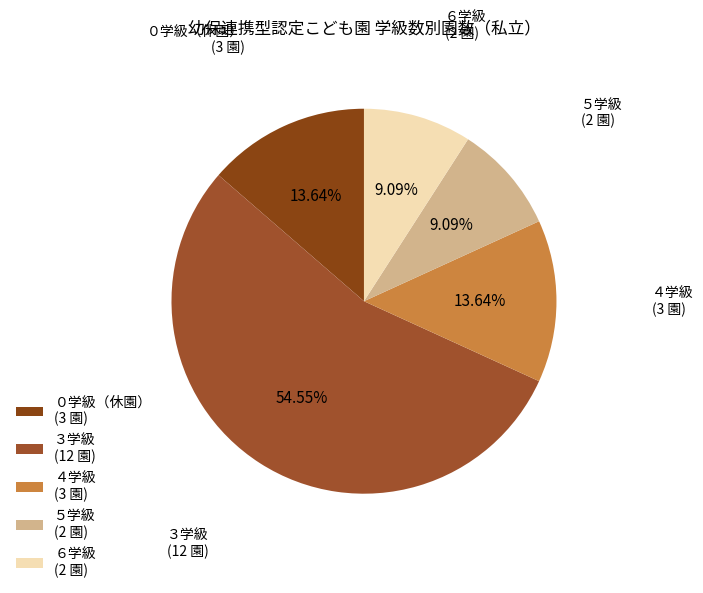

What is the majority slice?

３学級